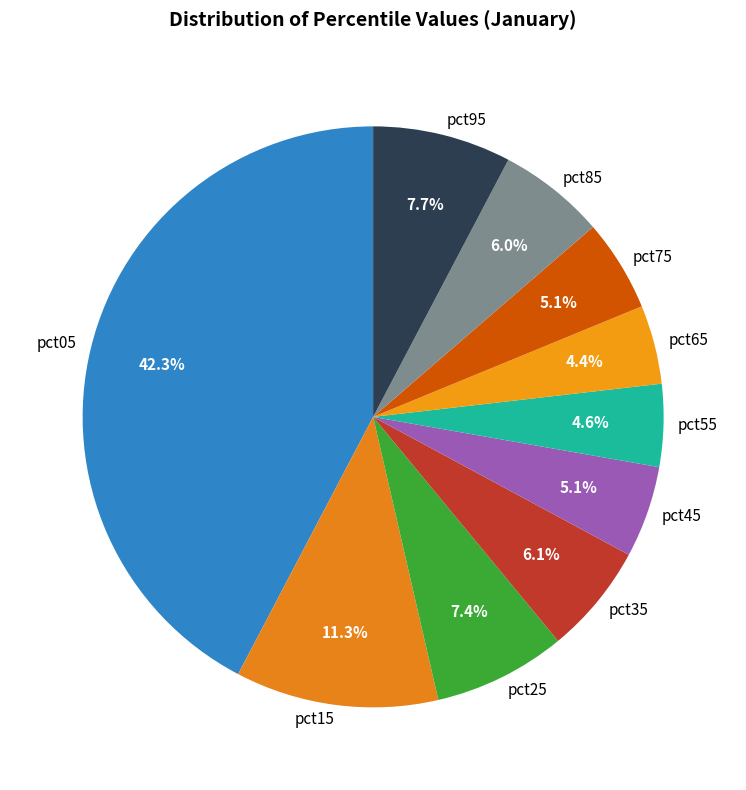

How many slices are in this pie chart?

10